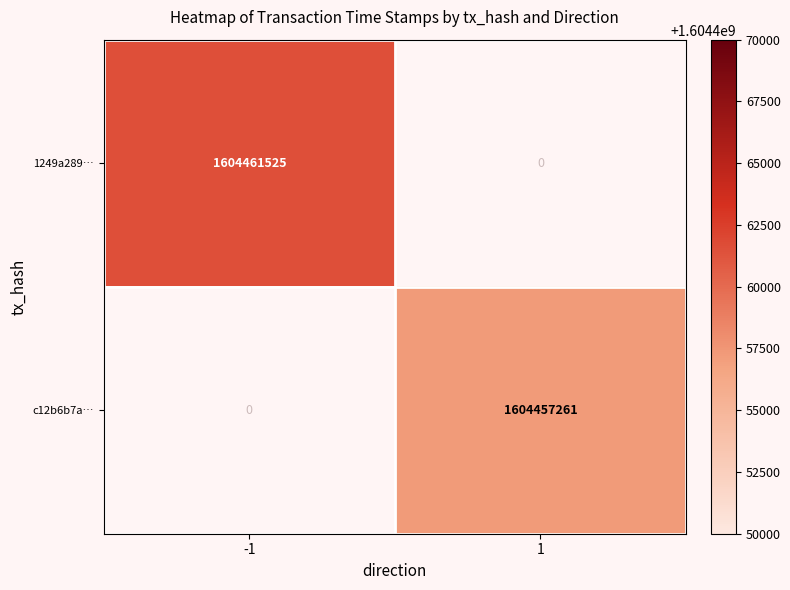

What is the greatest value displayed?

1604461525.0